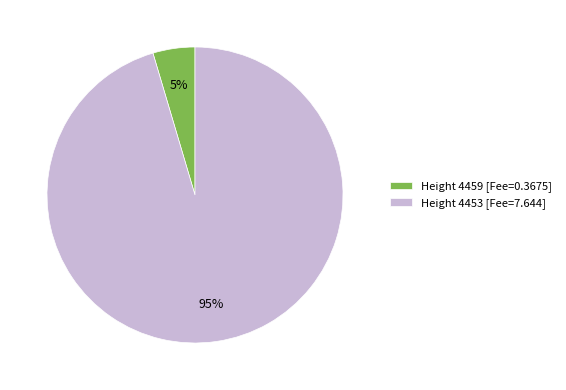

What is the largest slice in the pie chart?

Height 4453 [Fee=7.644]